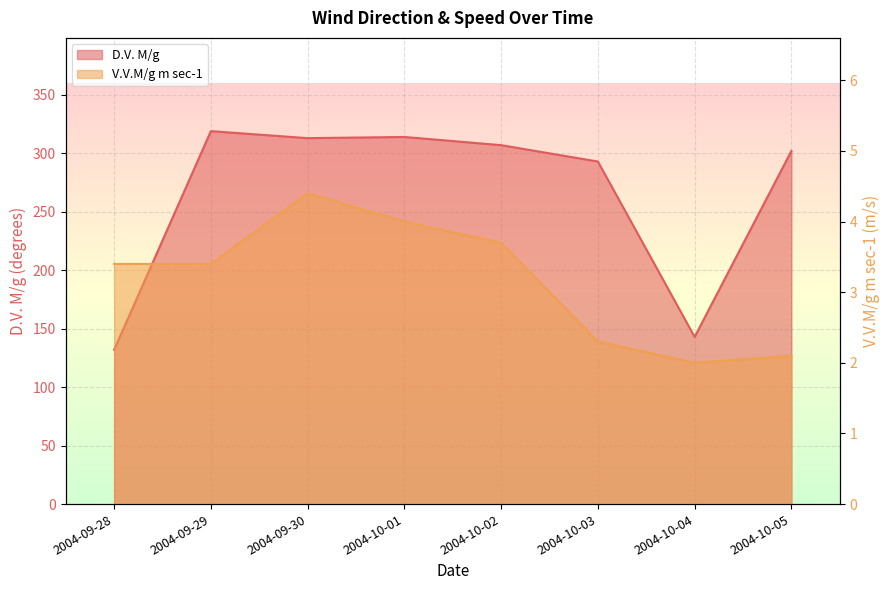

Rank the series by their average value, from lowest to highest.

V.V.M/g m sec-1, D.V. M/g